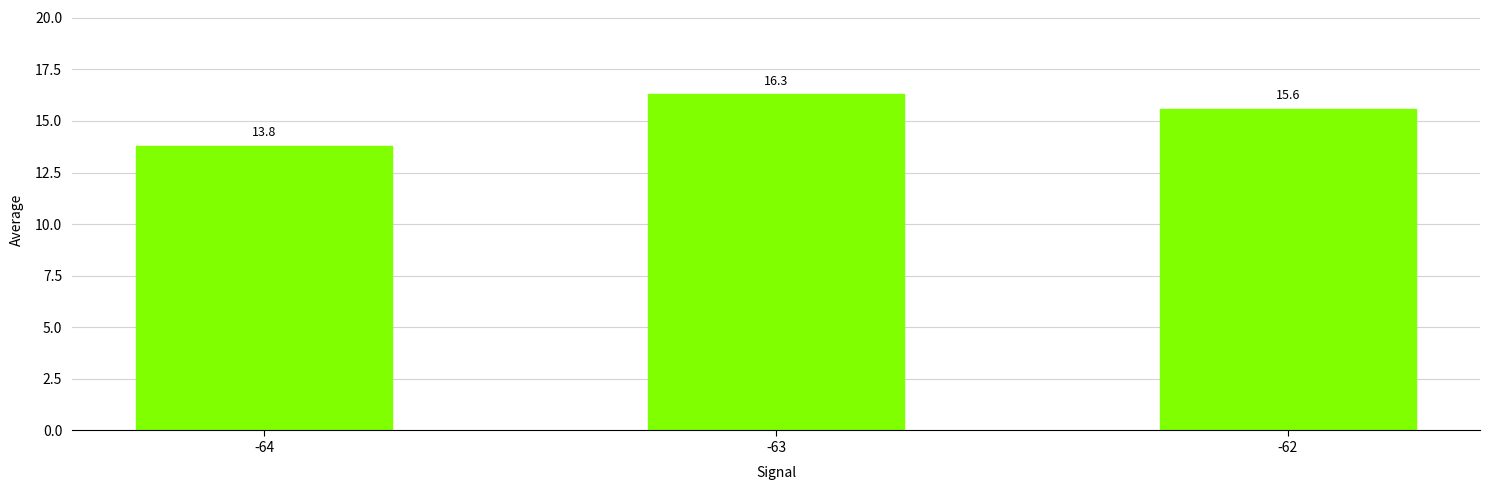

Reading right to left, extract all data points from this chart.

-62=15.6	-63=16.3	-64=13.8